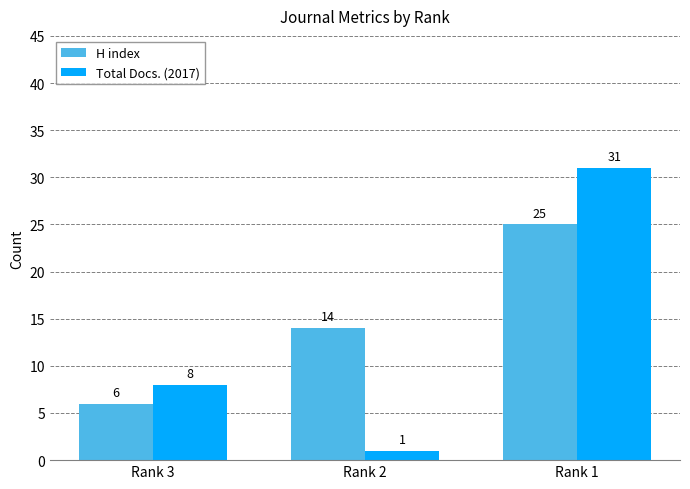

Which series has the widest spread of values?

Total Docs. (2017)